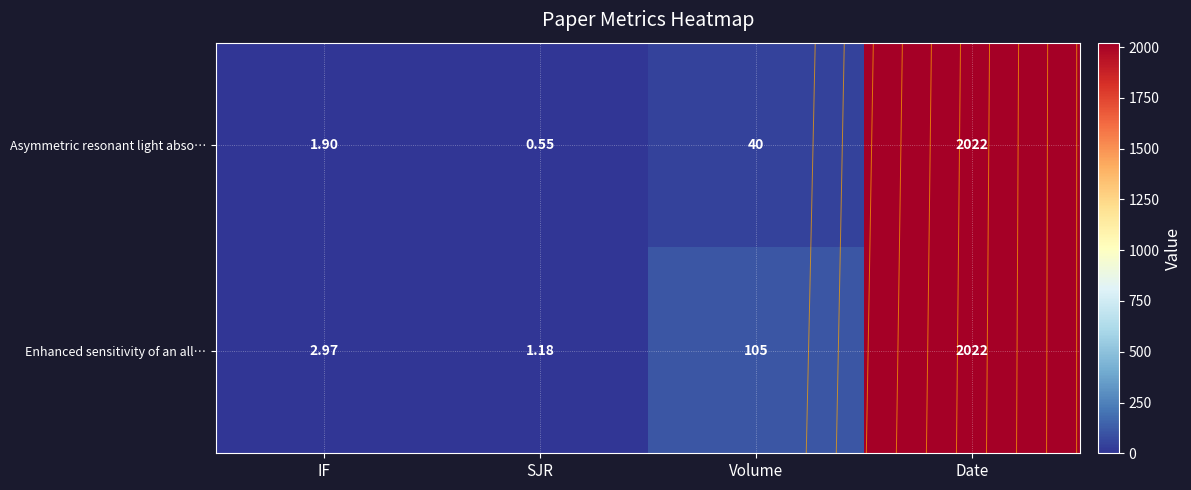

What is the difference between the maximum and minimum values in the Asymmetric resonant light abso… series?

2021.5